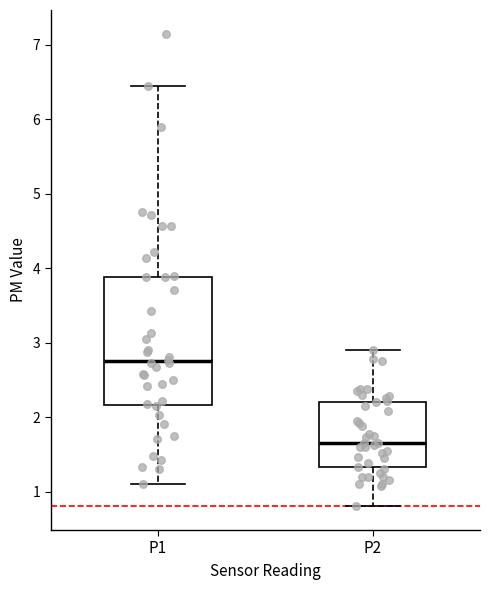

Where is the lower edge of the box for P1 on the y-axis? The values are not printed on the chart, so give them approximately, as read against the axis.

2.2